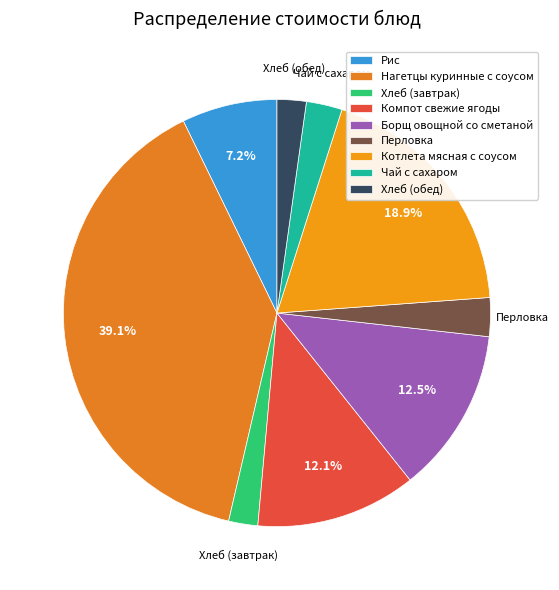

Rank the categories by value from highest to lowest.

Нагетцы куринные с соусом, Котлета мясная с соусом, Борщ овощной со сметаной, Компот свежие ягоды, Рис, Перловка, Чай с сахаром, Хлеб (завтрак), Хлеб (обед)